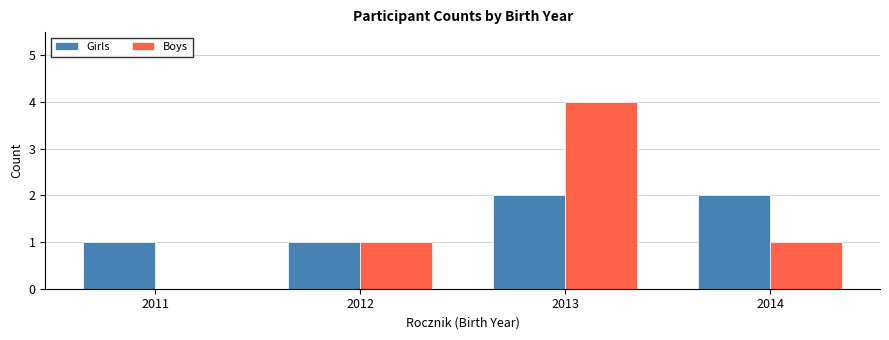

At which category is the sum across all series the highest?

2013